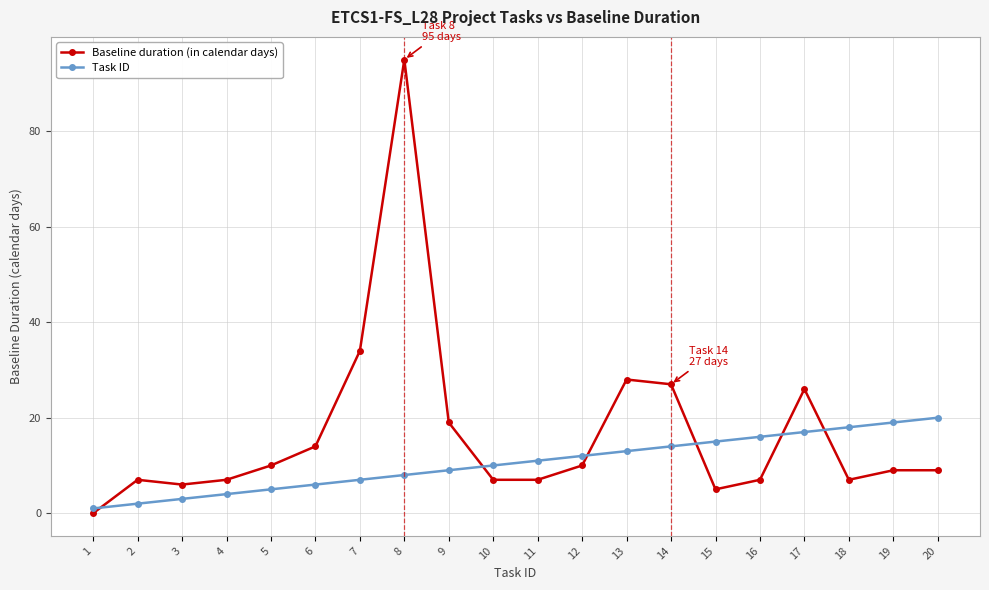

Which series ends up on top after the final intersection of Task ID and Baseline duration (in calendar days)?

Task ID